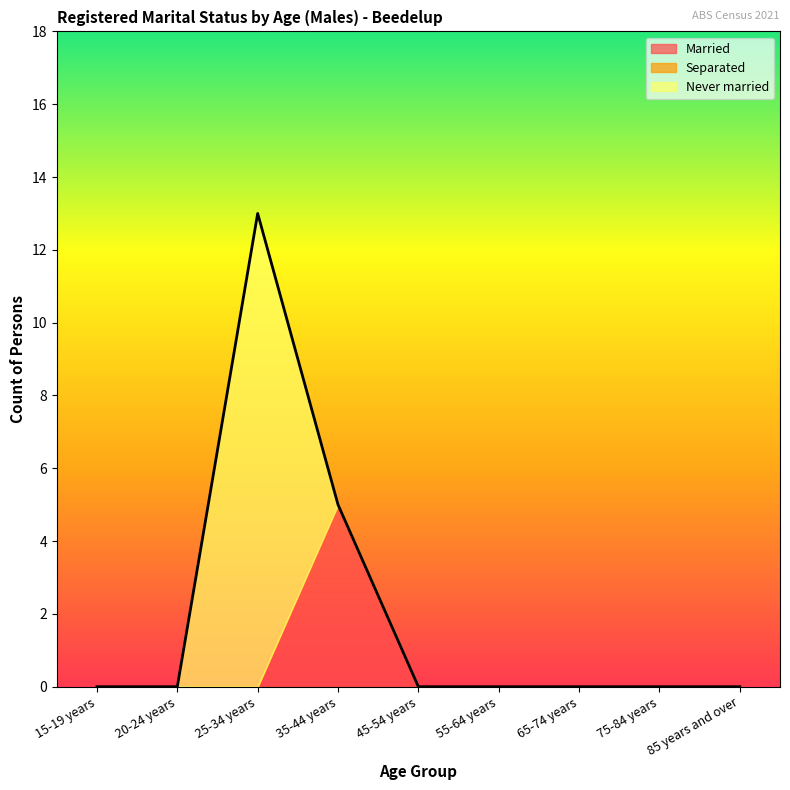

At how many categories does at least one series exceed 9?

1